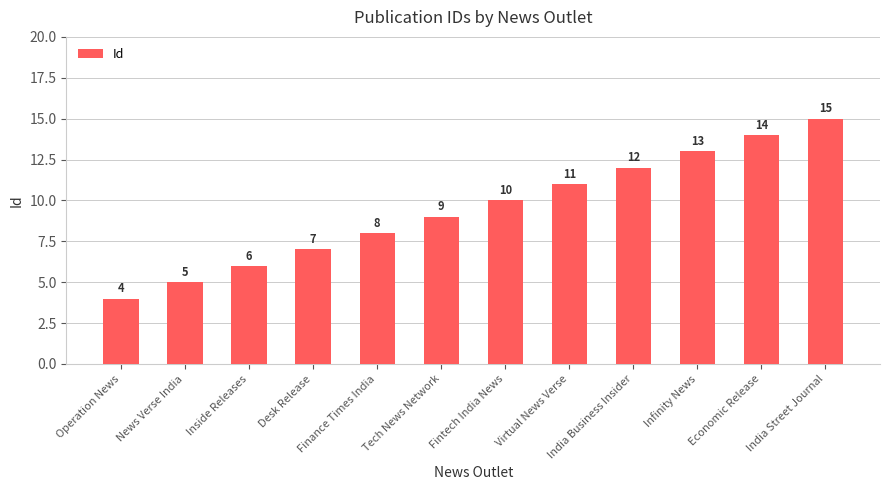

What is the value of the 6th bar from the left?

9